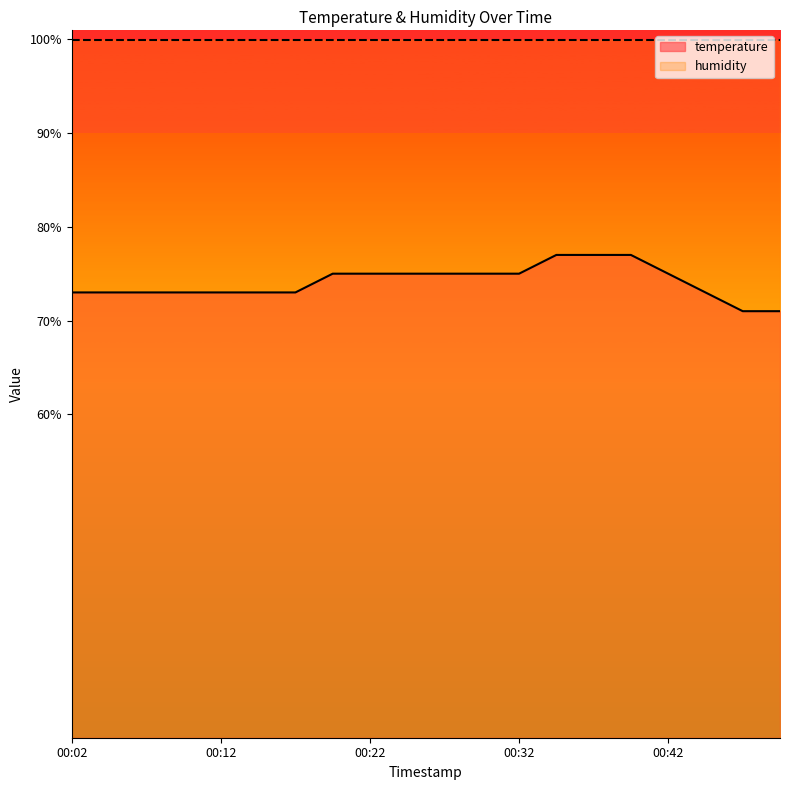

How many lines are shown in the chart?

2